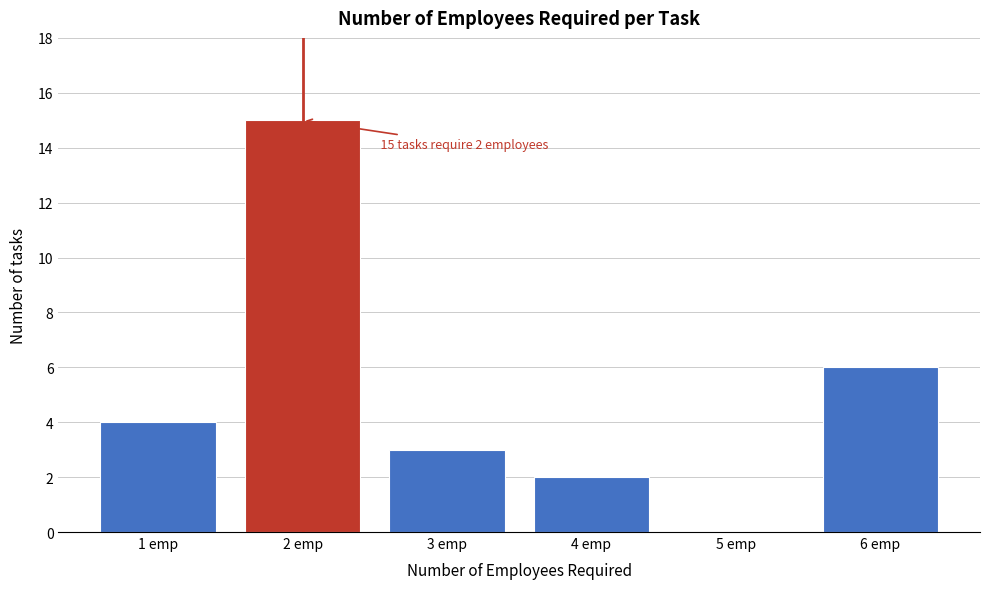

Reading right to left, transcribe all the data shown in this chart.

6 emp=6	5 emp=0	4 emp=2	3 emp=3	2 emp=15	1 emp=4